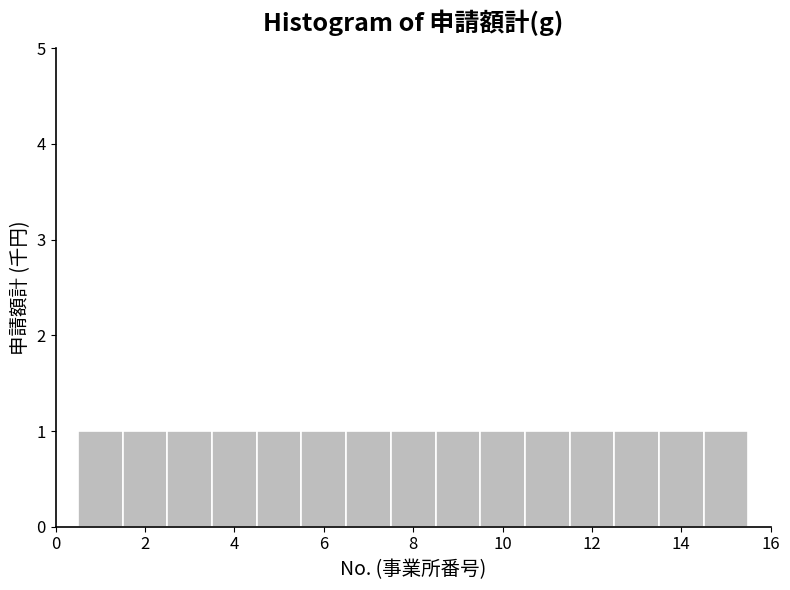

Reading left to right, list every bar in this chart as the range it spans on the x-axis followed by its height. Neither the bar edges nor the heights are printed on the chart, so give them approximately, as read against the axes.

0.5 to 1.5: 1
1.5 to 2.5: 1
2.5 to 3.5: 1
3.5 to 4.5: 1
4.5 to 5.5: 1
5.5 to 6.5: 1
6.5 to 7.5: 1
7.5 to 8.5: 1
8.5 to 9.5: 1
9.5 to 10.5: 1
10.5 to 11.5: 1
11.5 to 12.5: 1
12.5 to 13.5: 1
13.5 to 14.5: 1
14.5 to 15.5: 1